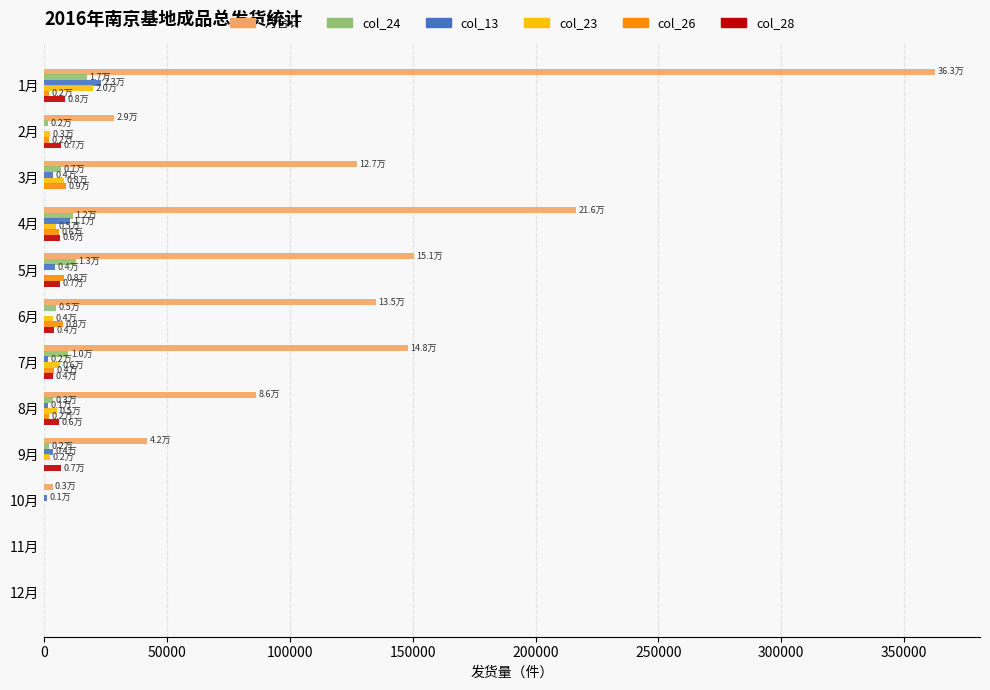

Which category has the highest value across all series?

1月